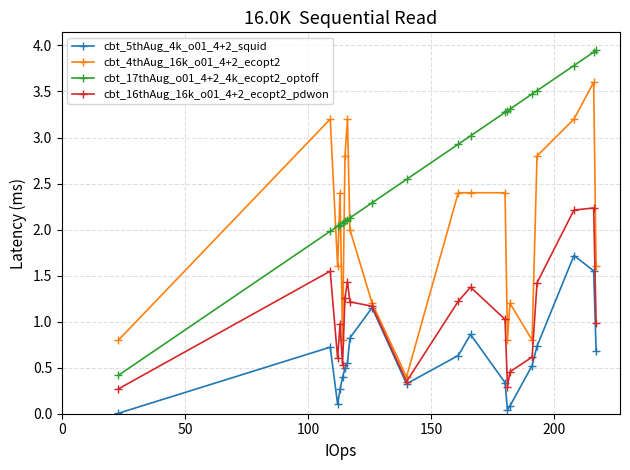

True or false: cbt_17thAug_o01_4+2_4k_ecopt2_optoff and cbt_5thAug_4k_o01_4+2_squid cross at least once.

False